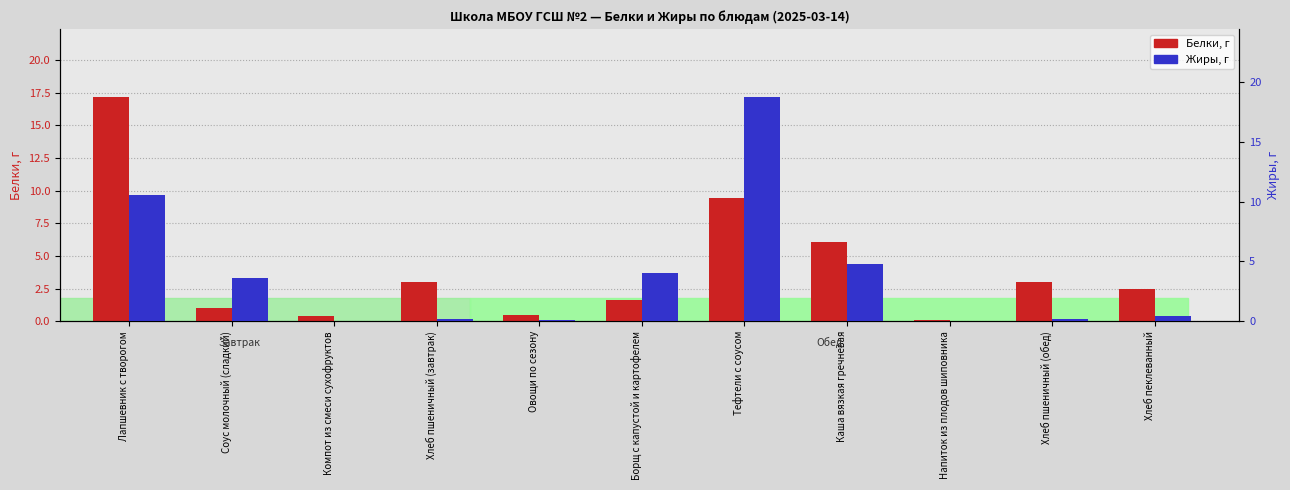

What is the average value of the Белки series?

4.1